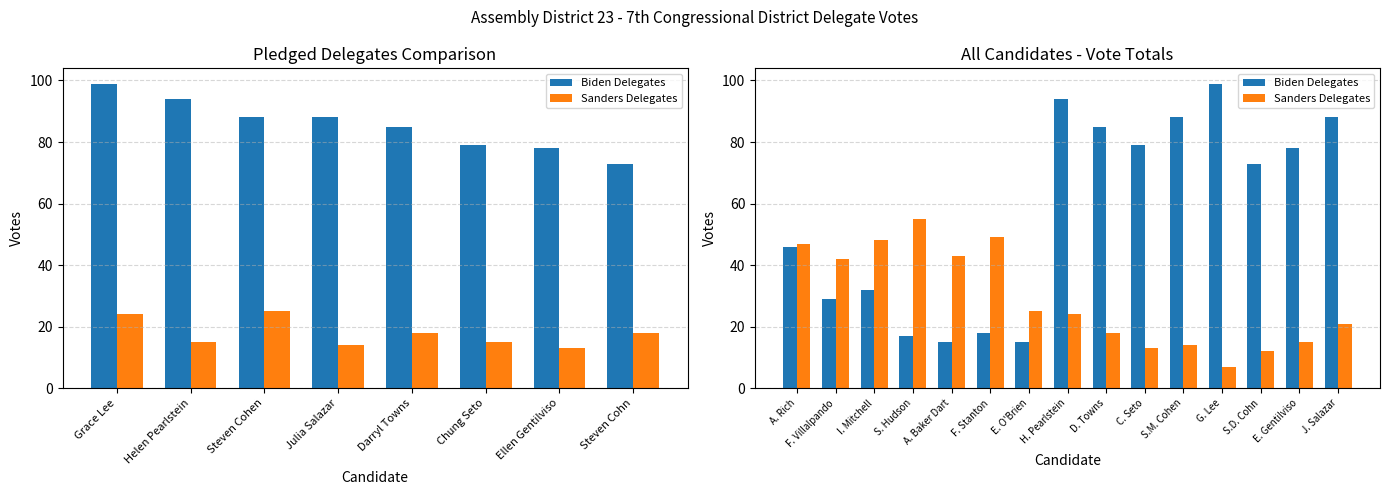

Rank the series by their average value, from highest to lowest.

Biden Delegates, Sanders Delegates